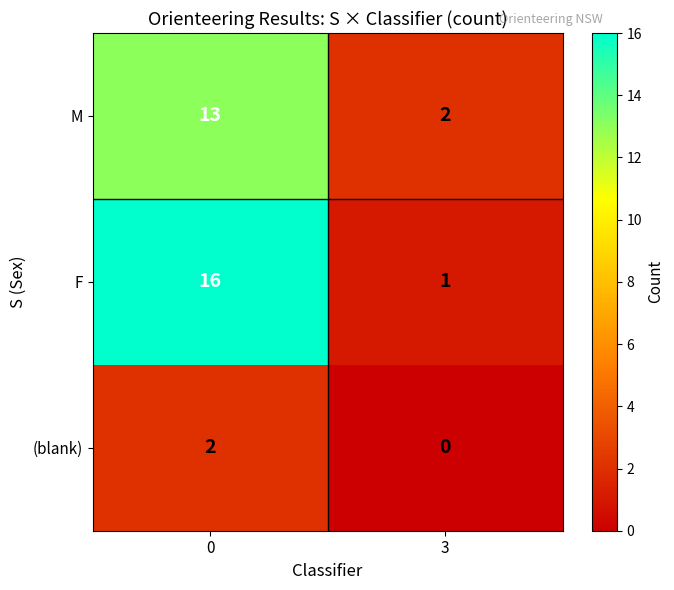

Where is F nearest to the value 8?

3